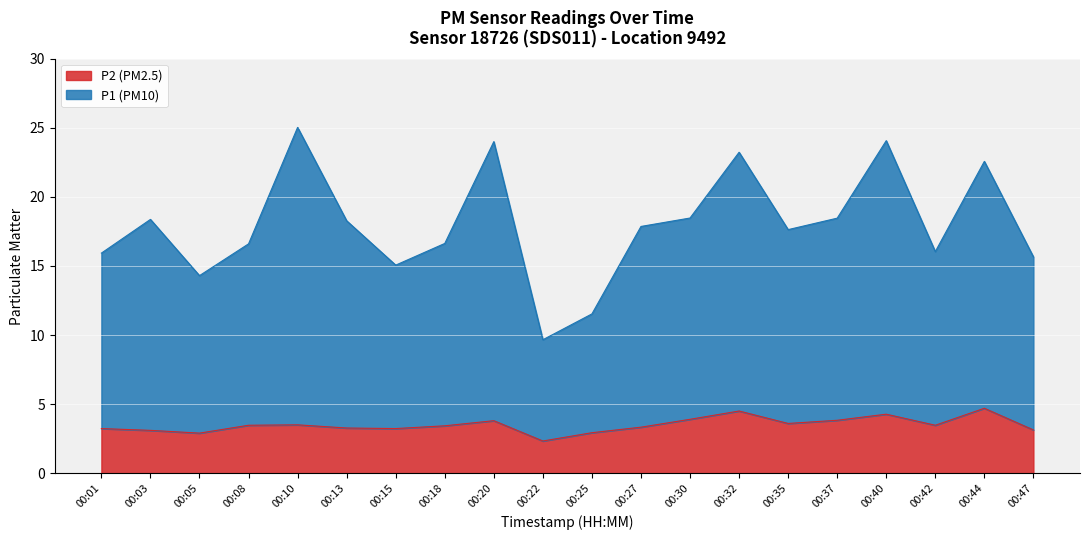

Which series has the widest spread of values?

P1